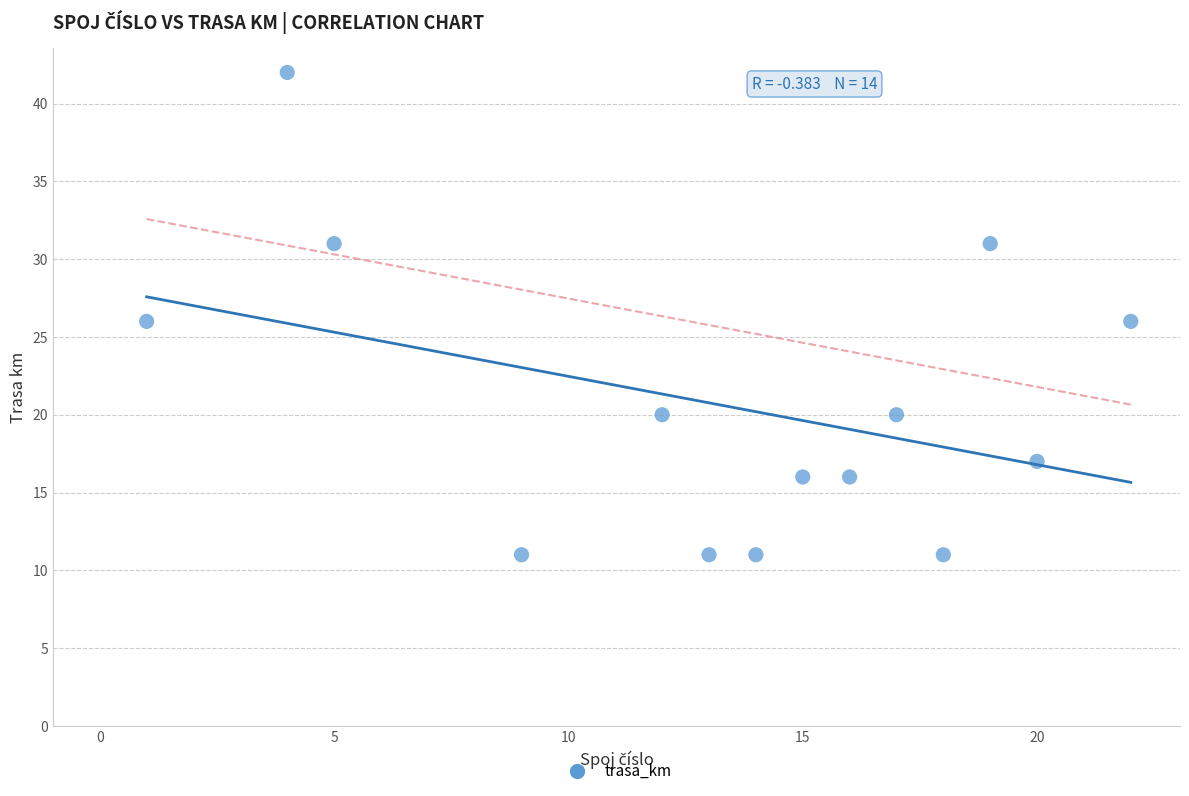

What is the range of X values (max minus min)?

21